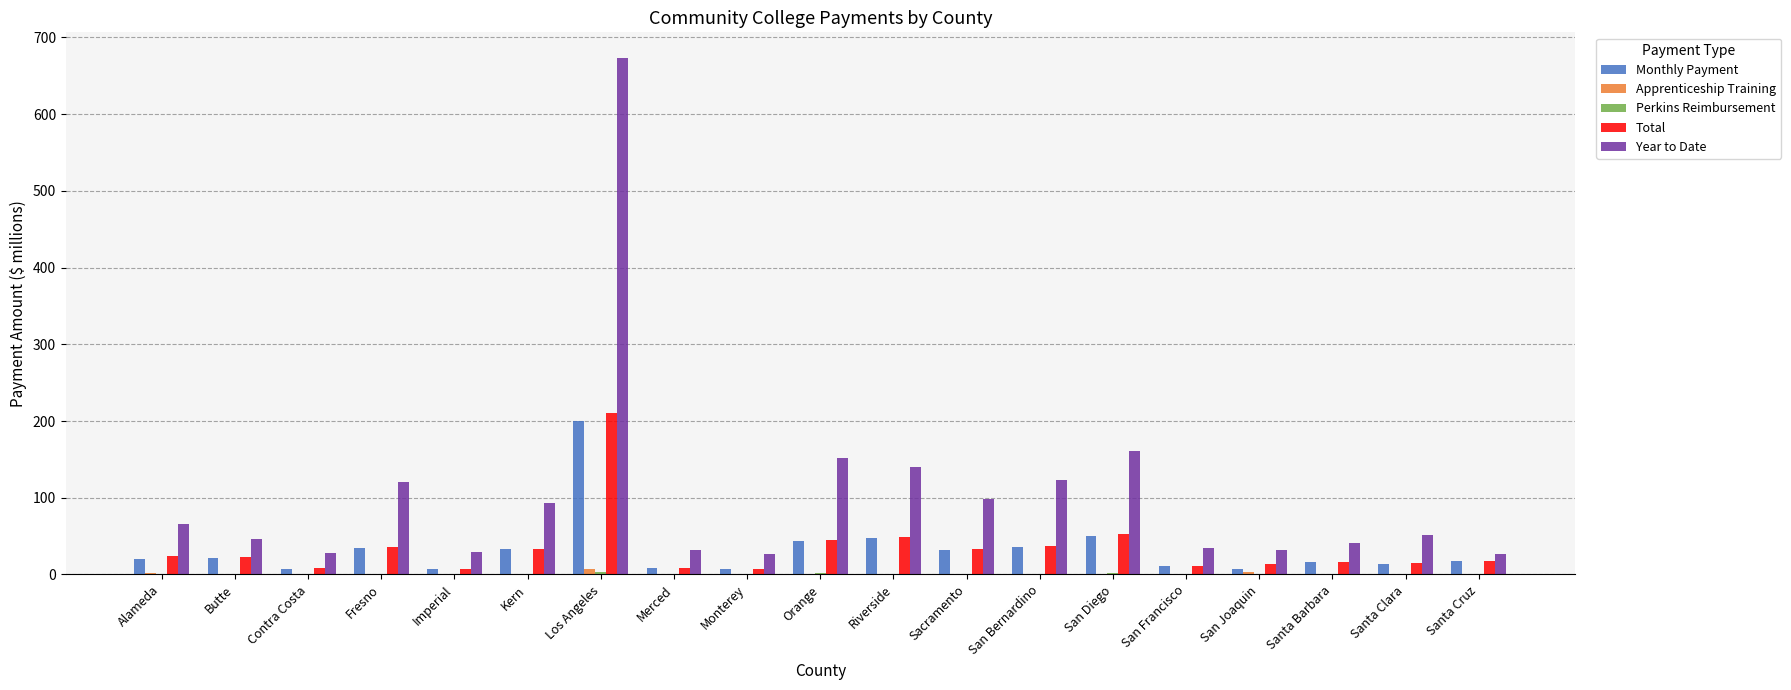

At which category is the sum across all series the highest?

Los Angeles